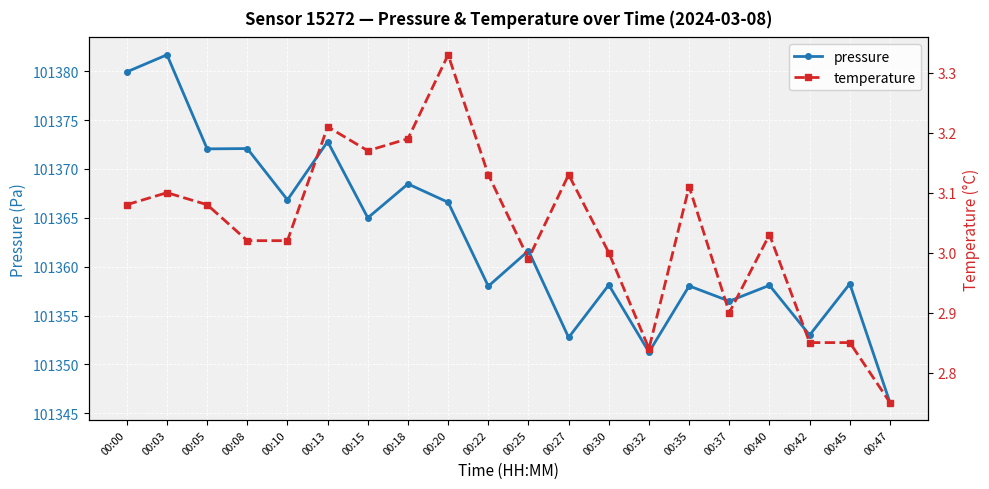

Read the temperature value at 00:37.

2.9